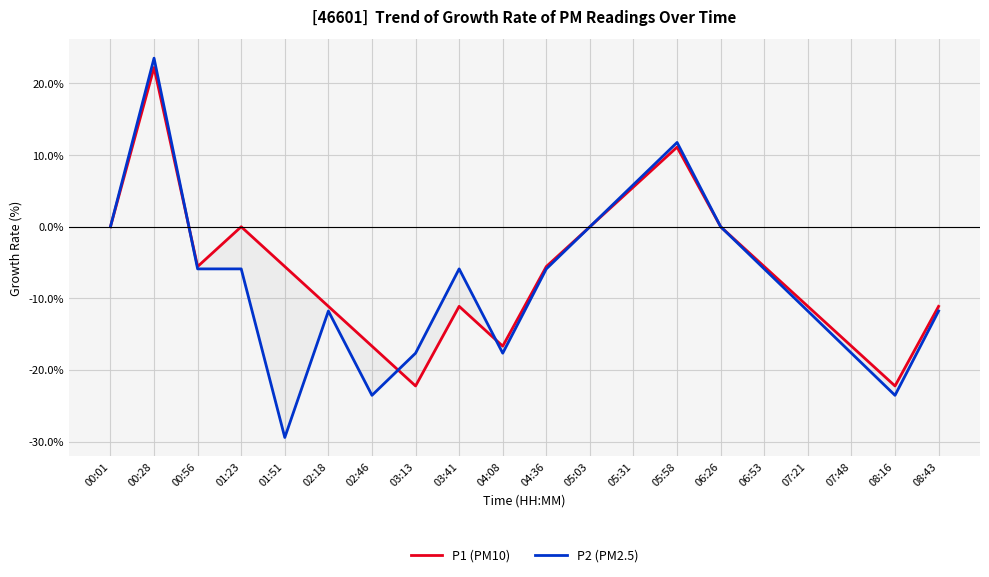

What is the minimum value for P1 (PM10)?

-22.2